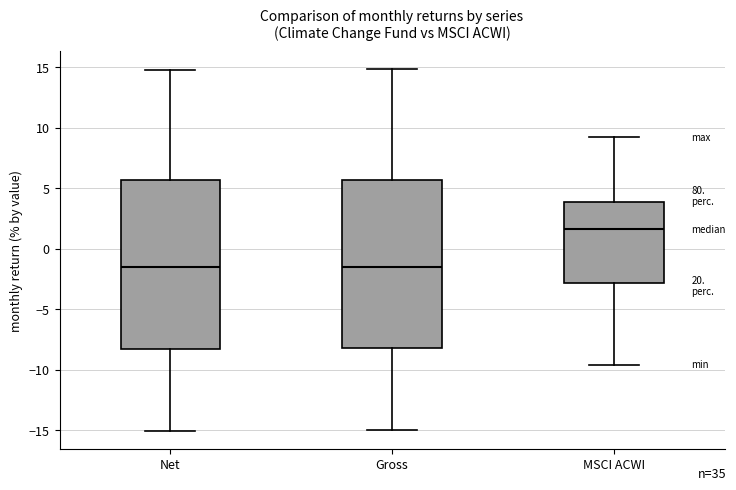

Reading left to right, transcribe this box plot: for each box, give where its median line is, the range the box spans, and where its two whiskers end, as read against the y-axis. The values are not printed on the chart, so give them approximately, as read against the axis.

Net: median -1.5, box -8.5 to 5.5, whiskers -15.0 to 15.0
Gross: median -1.5, box -8.0 to 5.5, whiskers -15.0 to 15.0
MSCI ACWI: median 1.5, box -3.0 to 4.0, whiskers -9.5 to 9.0